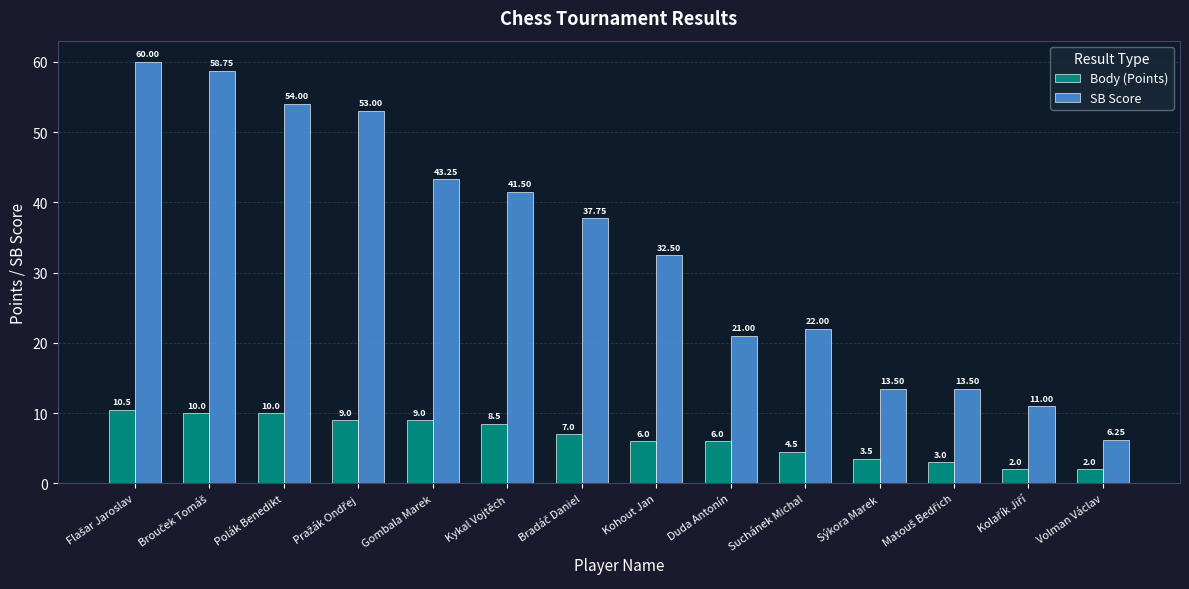

Between Gombala Marek and Kohout Jan, which series saw the biggest shift?

SB Score